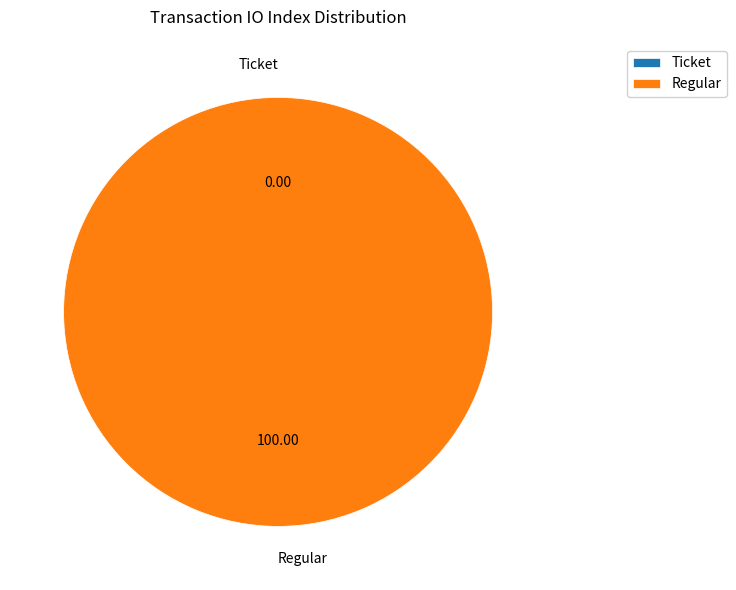

Which category has the biggest portion of the pie?

Regular